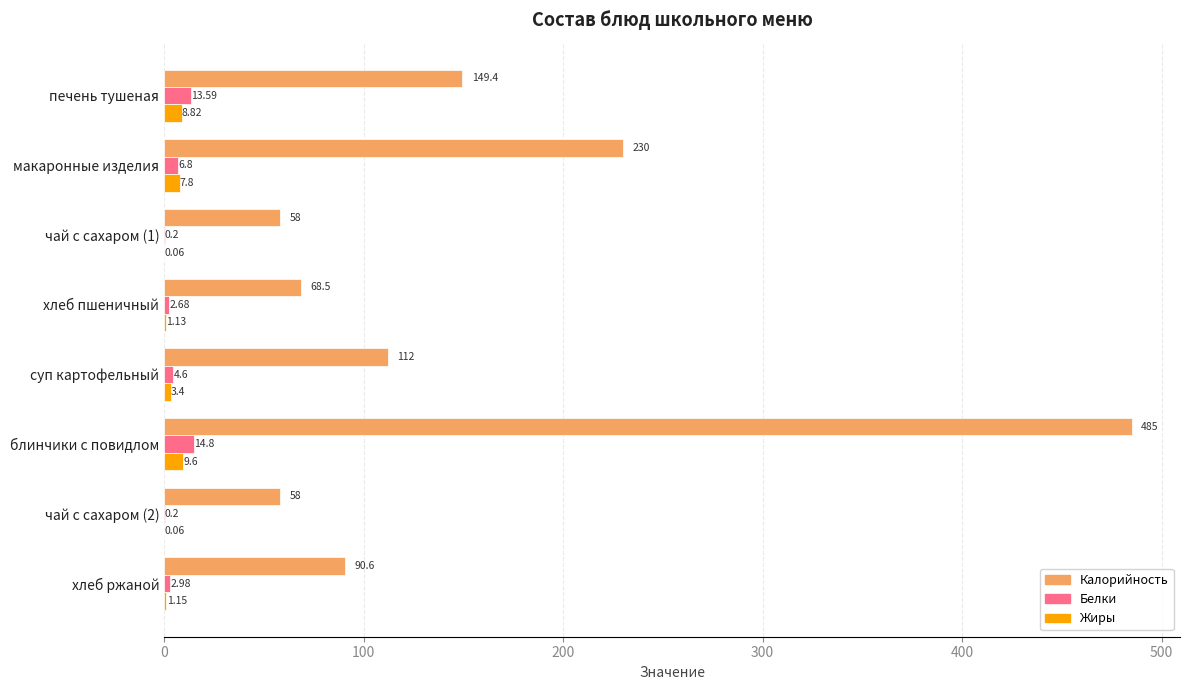

At which label is Жиры closest to 4?

суп картофельный